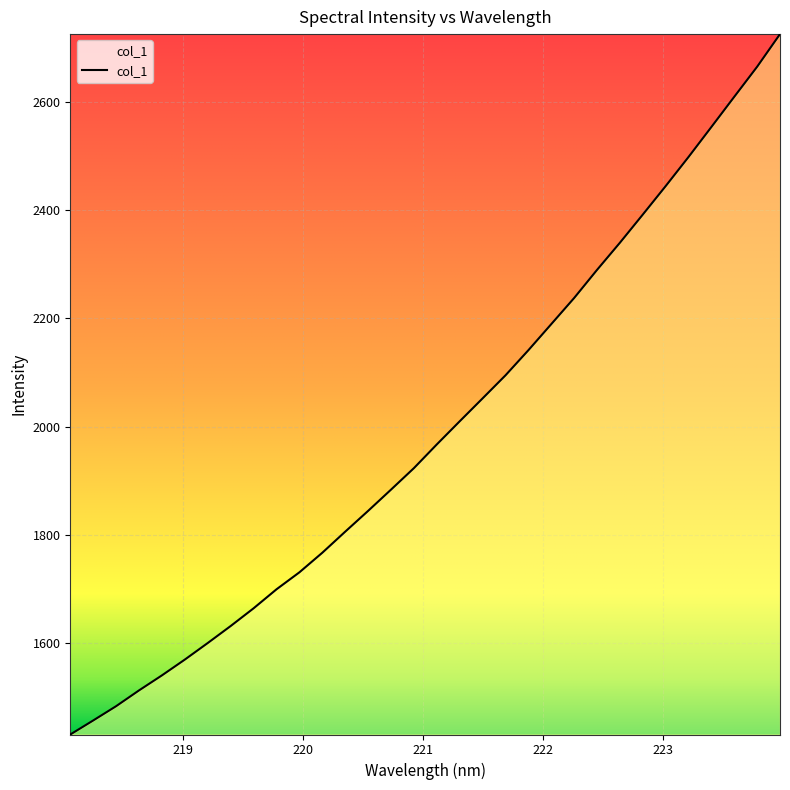

What is the greatest value displayed?

2725.8